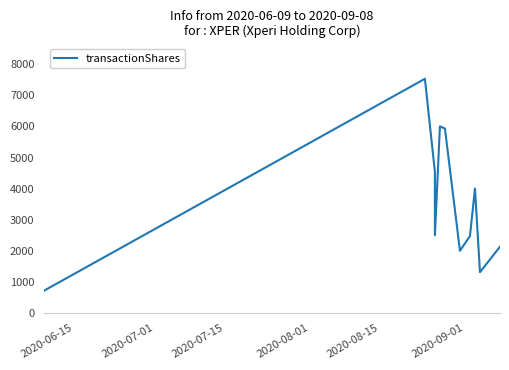

What is the average value?

3559